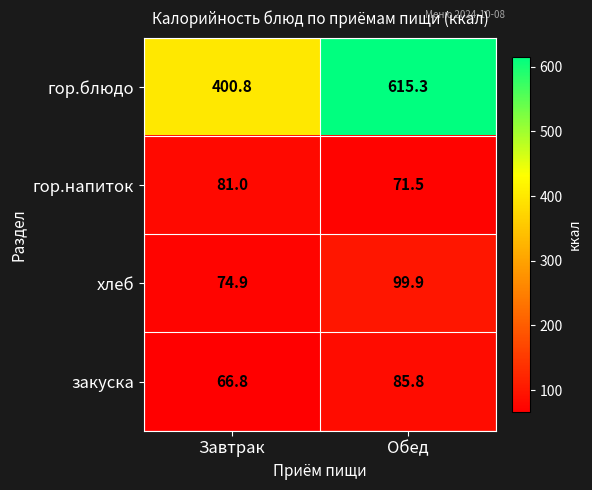

Which series has the largest total across all categories?

гор.блюдо